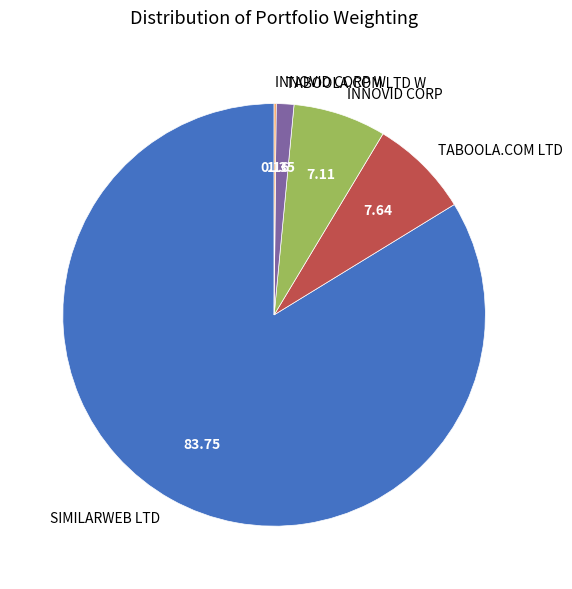

Which slice represents more than half of the pie?

SIMILARWEB LTD